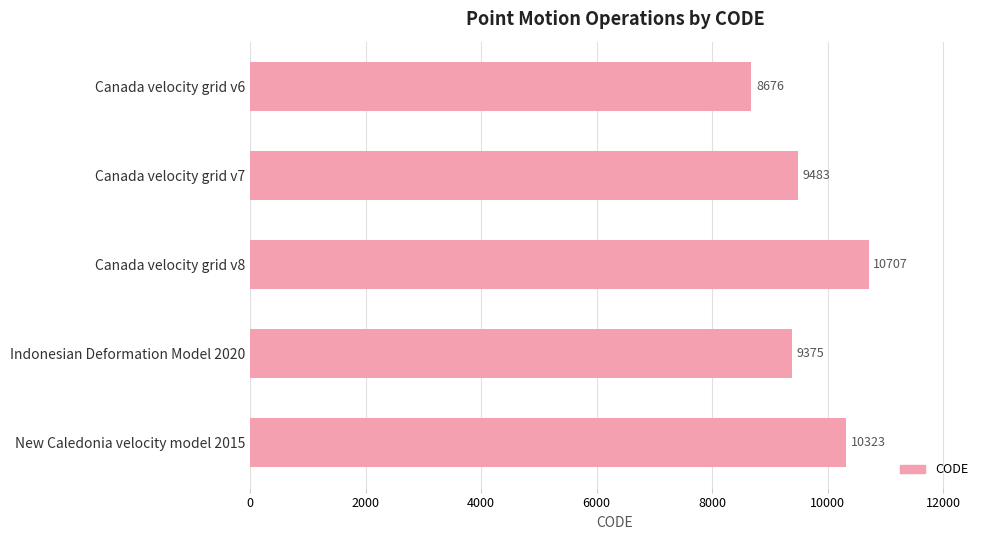

What is the maximum value shown in the chart?

10707